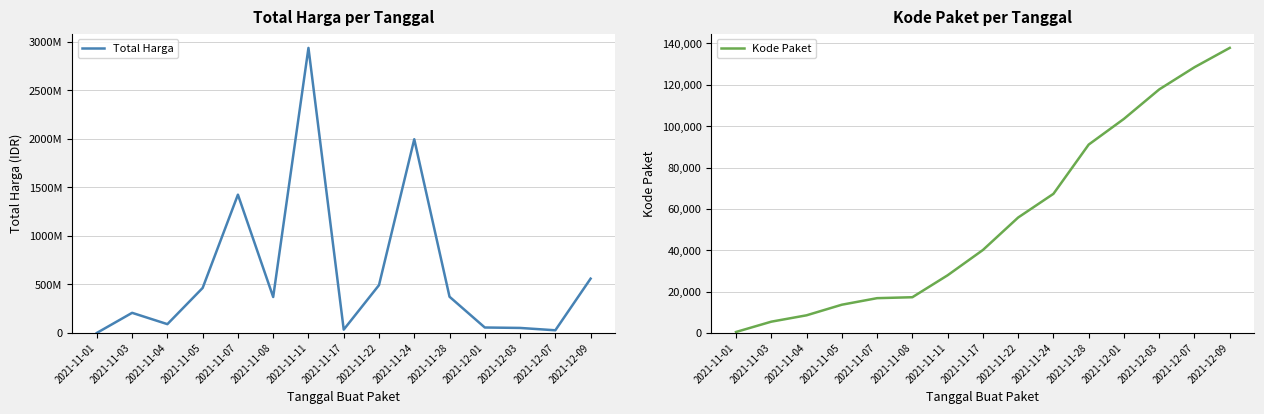

Rank the series by their maximum value, from lowest to highest.

Kode Paket, Total Harga